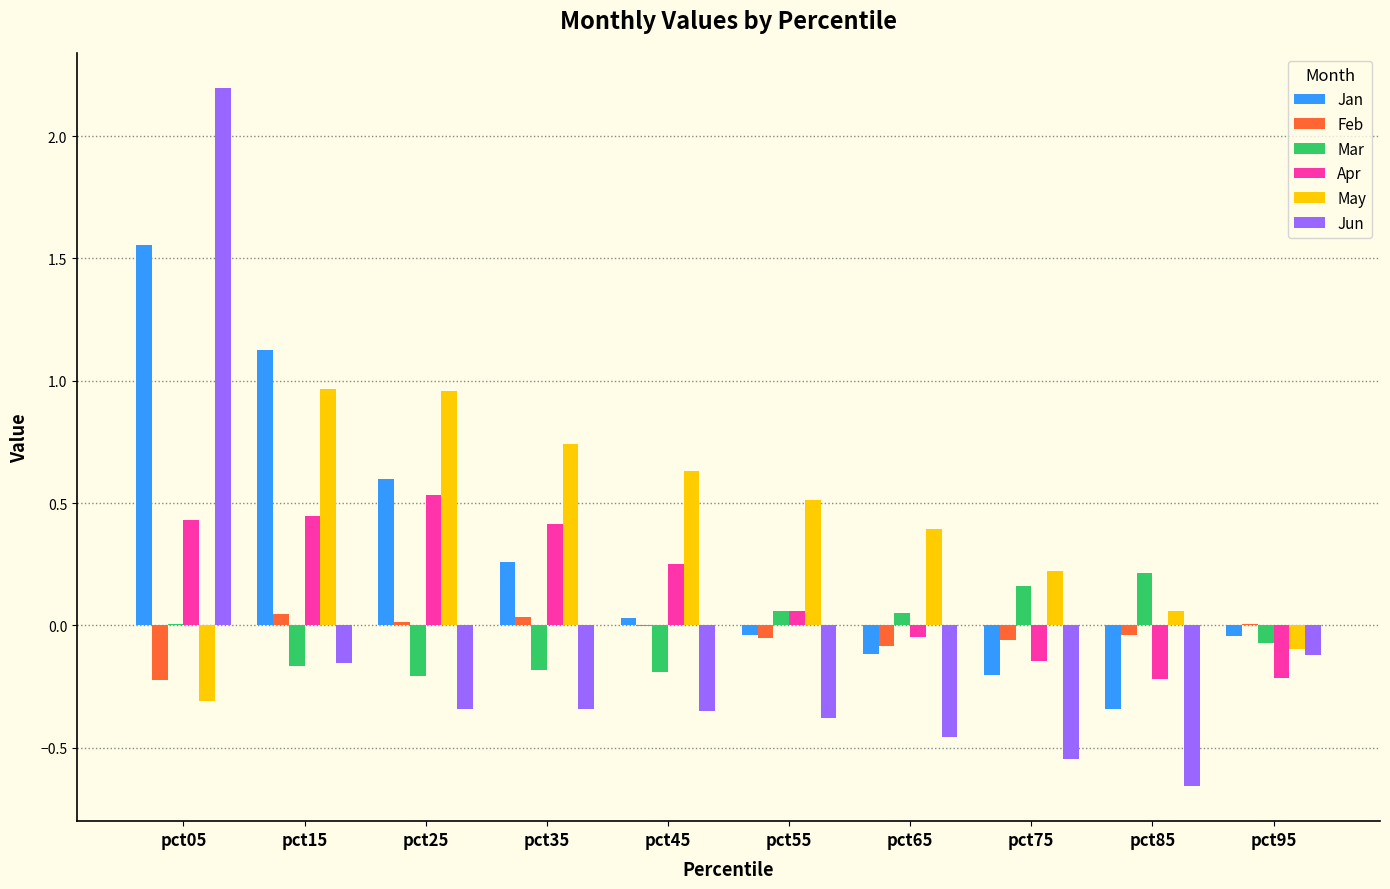

How many groups of bars are there?

10